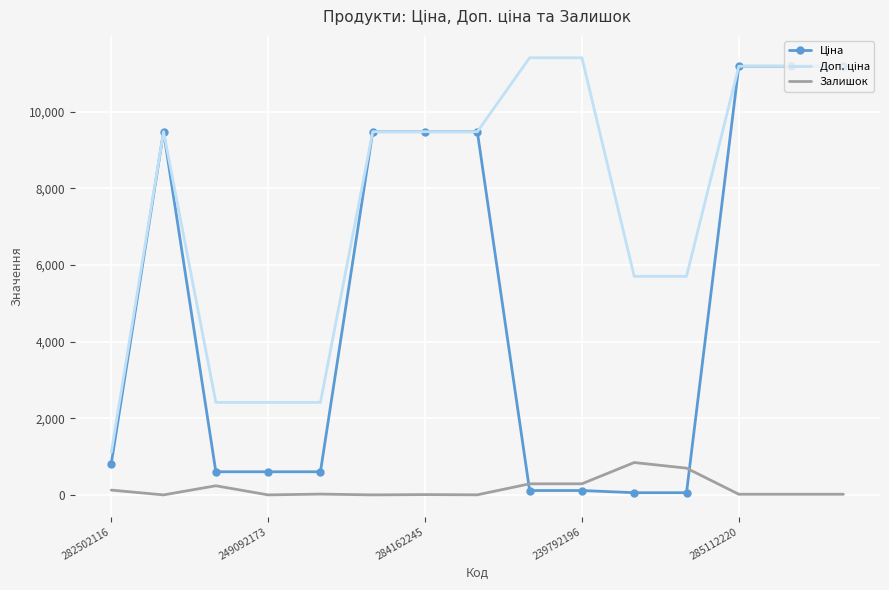

What is the greatest value displayed?

11410.0